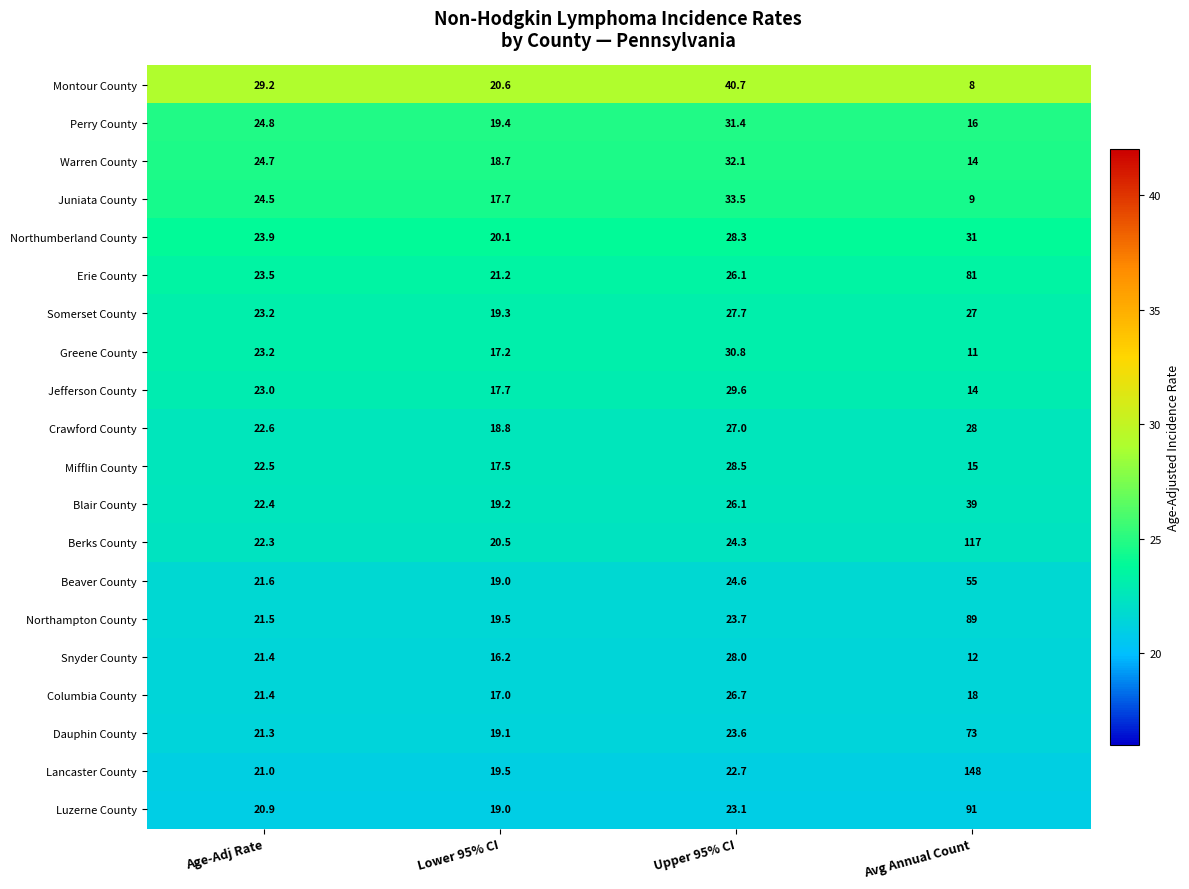

Is it true that Perry County equals 19.4 at Lower 95% CI?

True